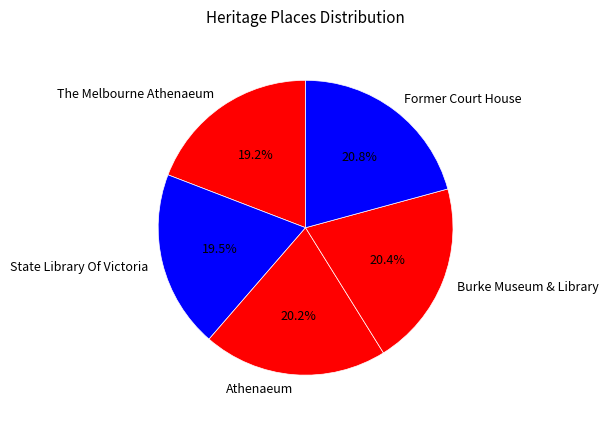

How many slices are in this pie chart?

5